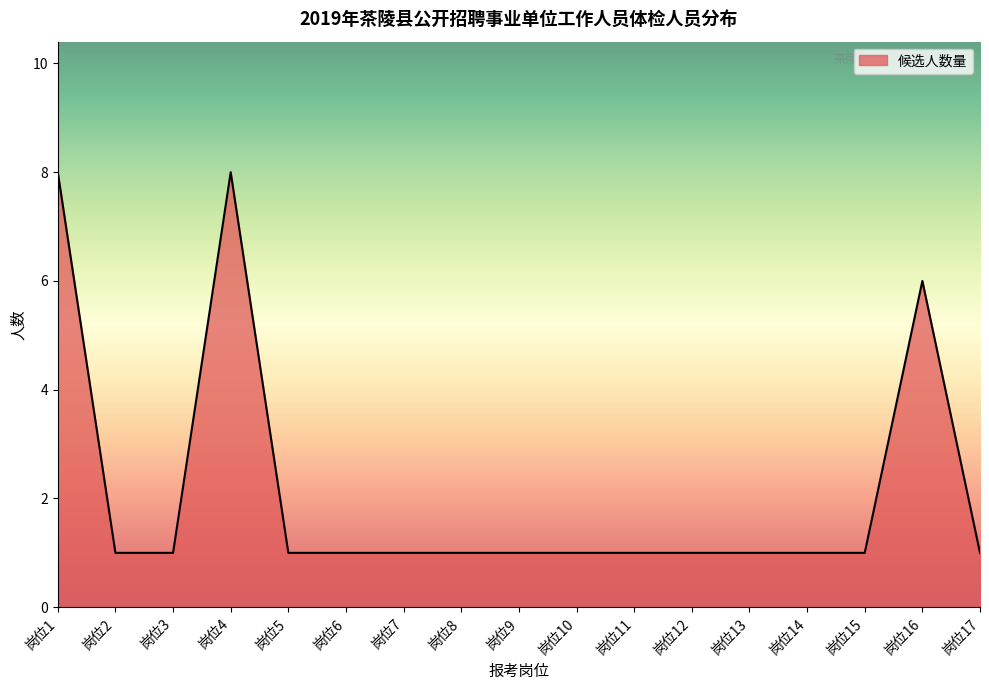

Does the chart display data point markers on the line(s)?

No